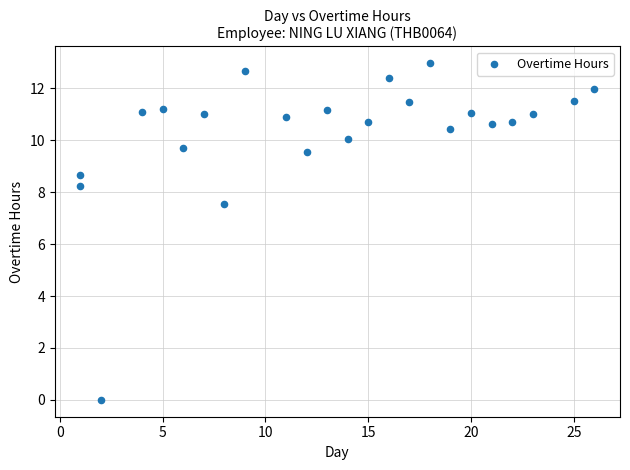

What is the range of X values (max minus min)?

25.0